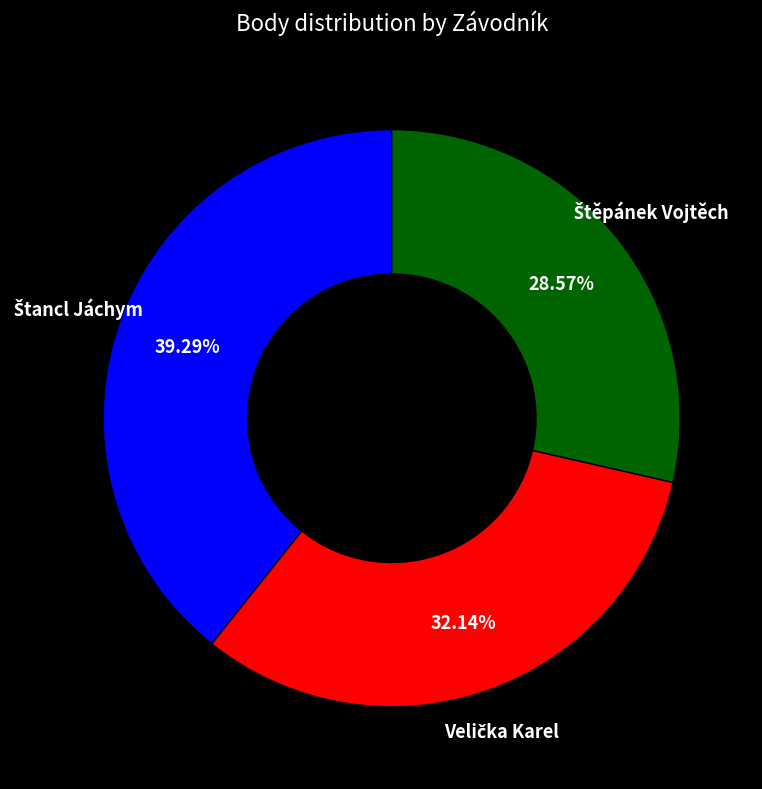

Is there a majority slice in this chart?

No